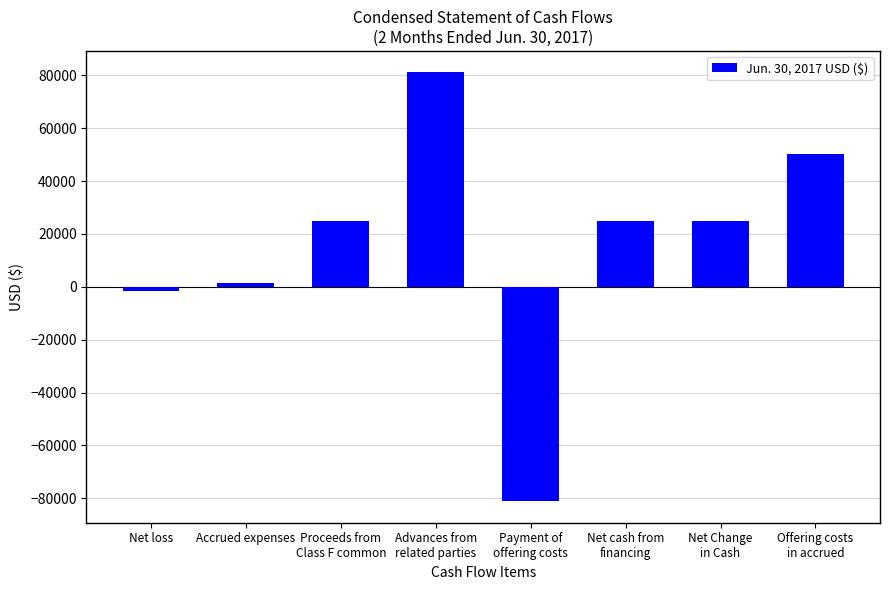

What is the sum of all values?

125047